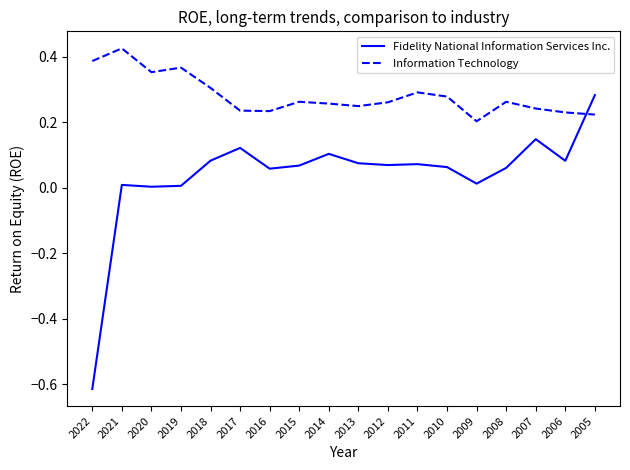

Is the value of Information Technology at 2014 greater than the value of Fidelity National Information Services Inc. at 2006?

Yes